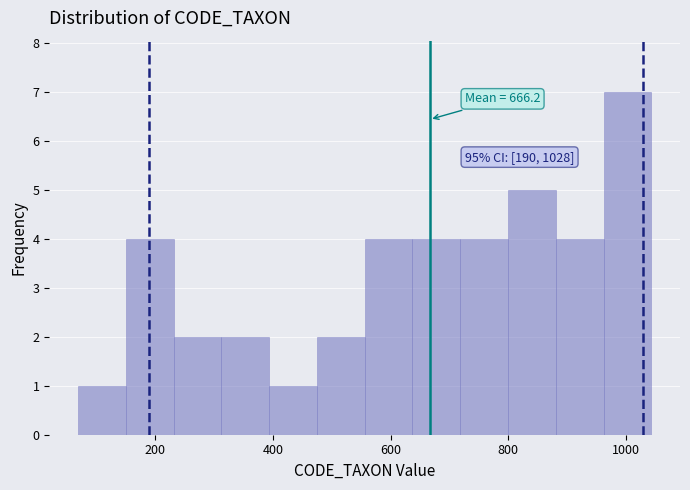

Over which range of the x-axis is the bar tallest?

960 to 1040